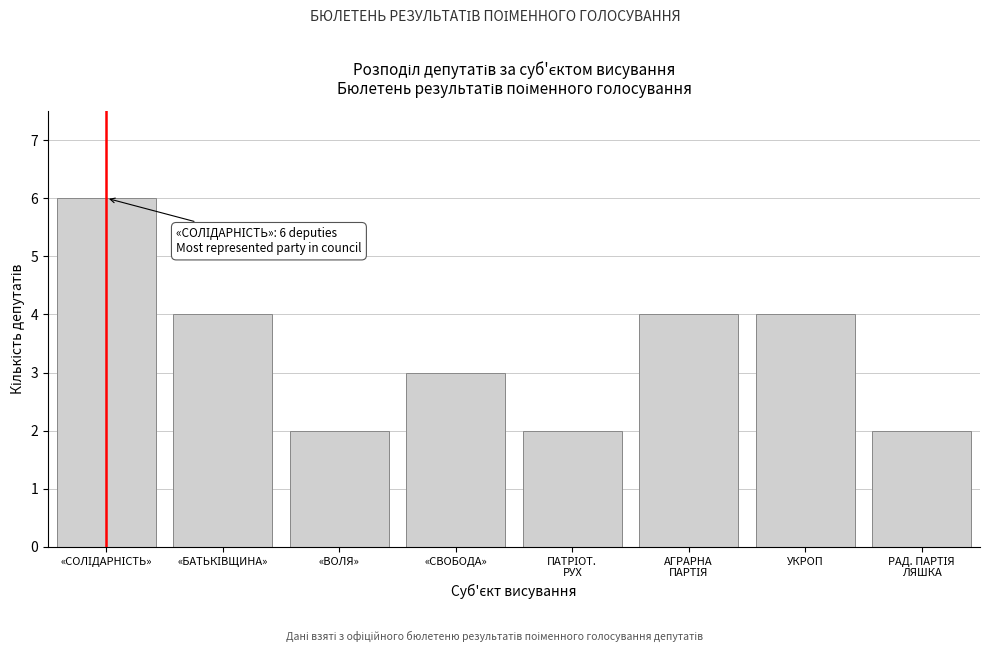

Reading right to left, what are all the values shown in this chart?

2	4	4	2	3	2	4	6